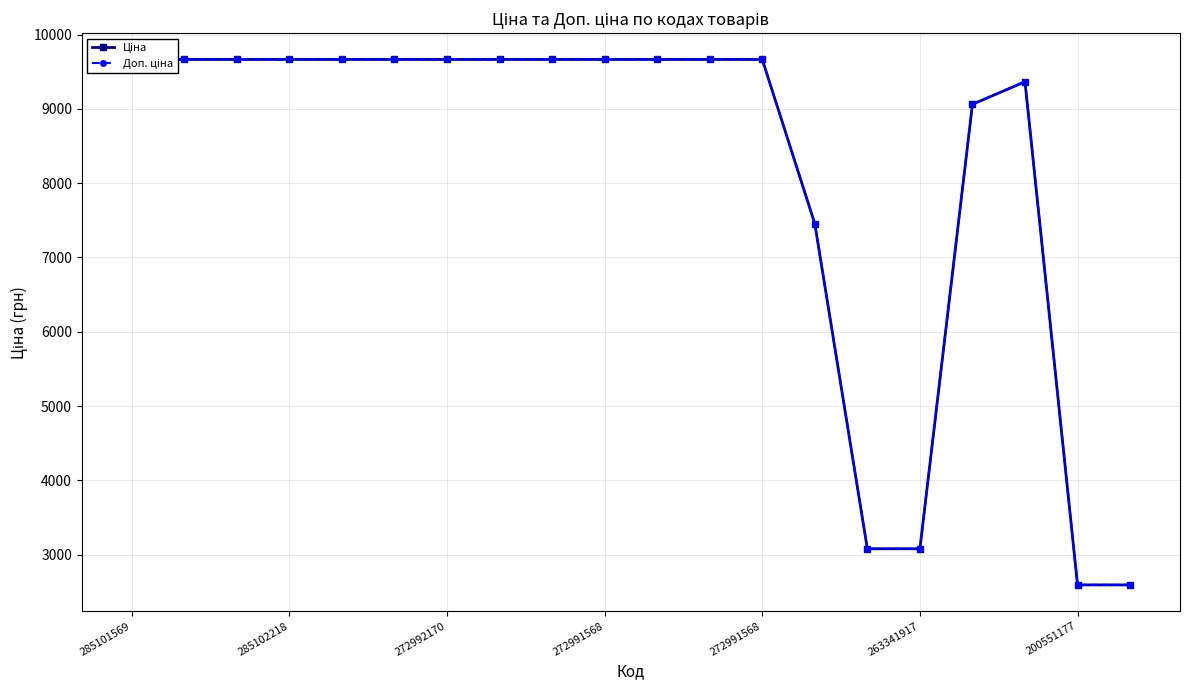

True or false: Ціна and Доп. ціна intersect in this chart.

False